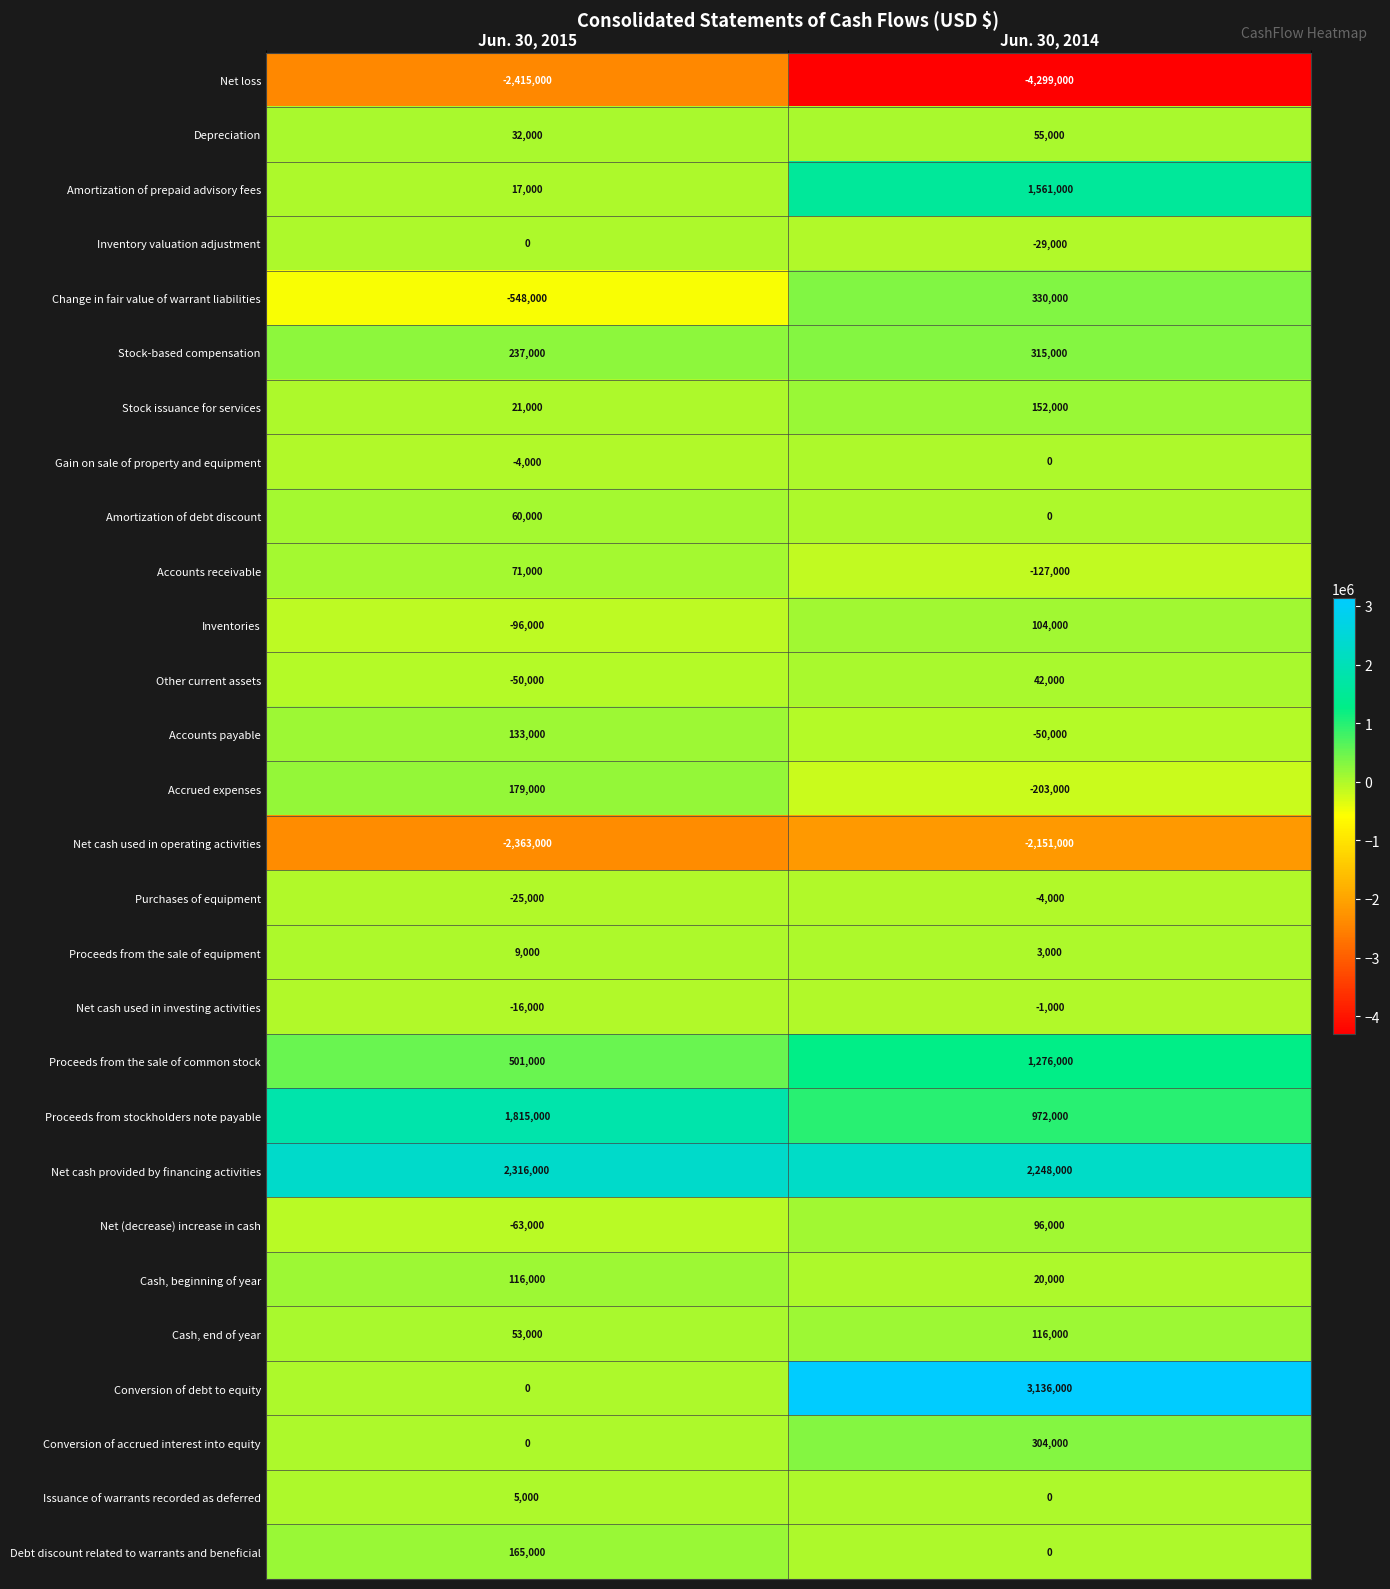

Rank the categories by Accounts payable value from highest to lowest.

Jun. 30, 2015, Jun. 30, 2014